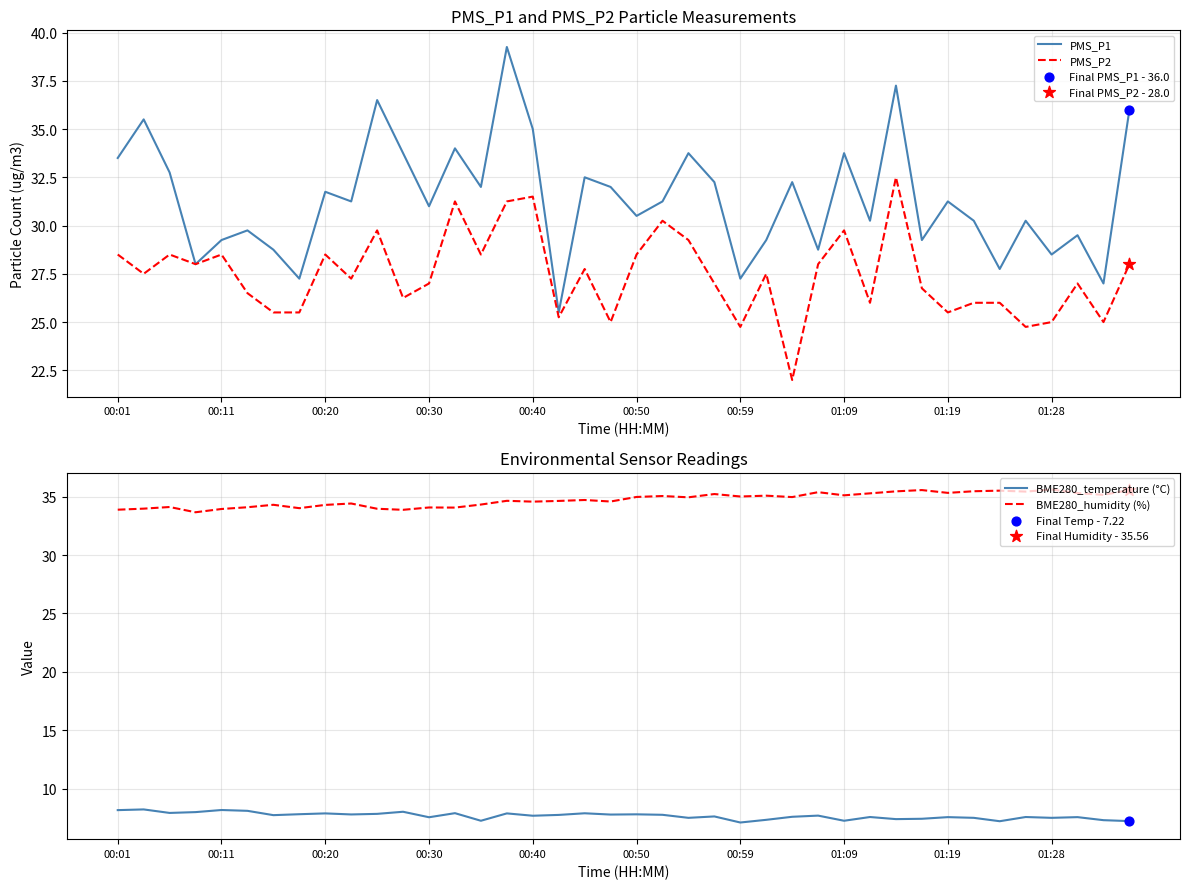

What are all the series names shown in the legend?

PMS_P1, PMS_P2, BME280_temperature (°C), BME280_humidity (%)